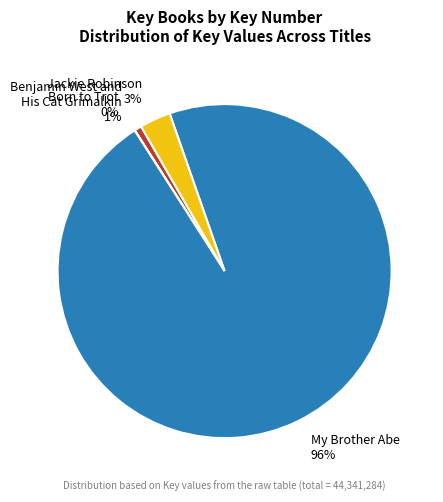

True or false: Benjamin West and His Cat Grimalkin accounts for 1% of the total.

True